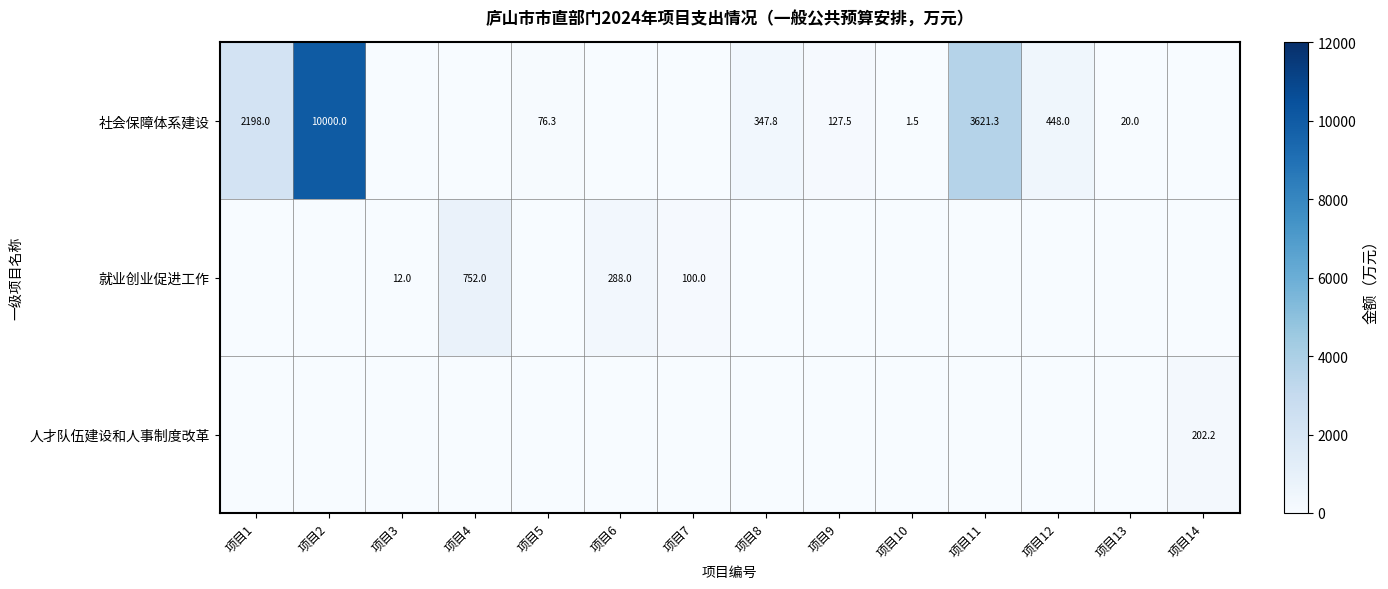

What is the difference between the 社会保障体系建设 values at 项目11 and 项目8?

3273.5